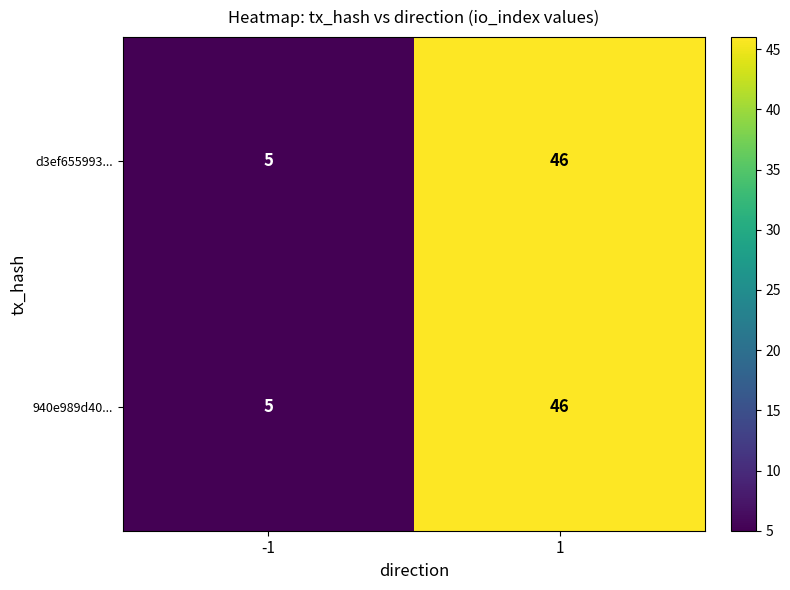

The 940e989d40... series shows 69 at 1. True or false?

False